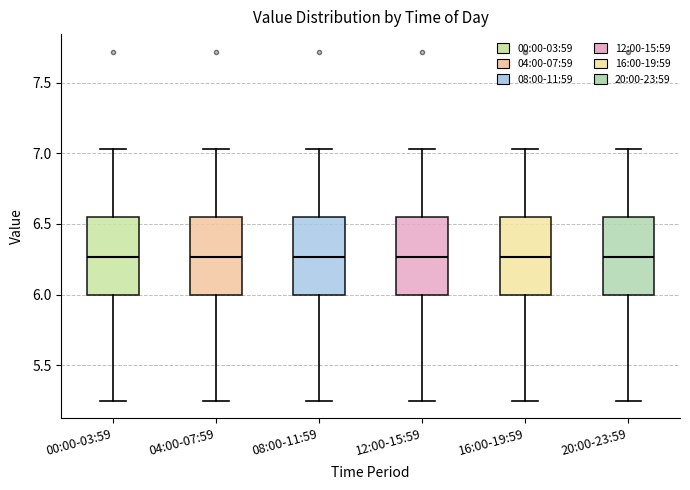

Reading left to right, read every box against the y-axis: the position of its median line, the range the box covers, and the ends of its whiskers. The values are not printed on the chart, so give them approximately, as read against the axis.

00:00-03:59: median 6.25, box 6.00 to 6.55, whiskers 5.25 to 7.05
04:00-07:59: median 6.25, box 6.00 to 6.55, whiskers 5.25 to 7.05
08:00-11:59: median 6.25, box 6.00 to 6.55, whiskers 5.25 to 7.05
12:00-15:59: median 6.25, box 6.00 to 6.55, whiskers 5.25 to 7.05
16:00-19:59: median 6.25, box 6.00 to 6.55, whiskers 5.25 to 7.05
20:00-23:59: median 6.25, box 6.00 to 6.55, whiskers 5.25 to 7.05